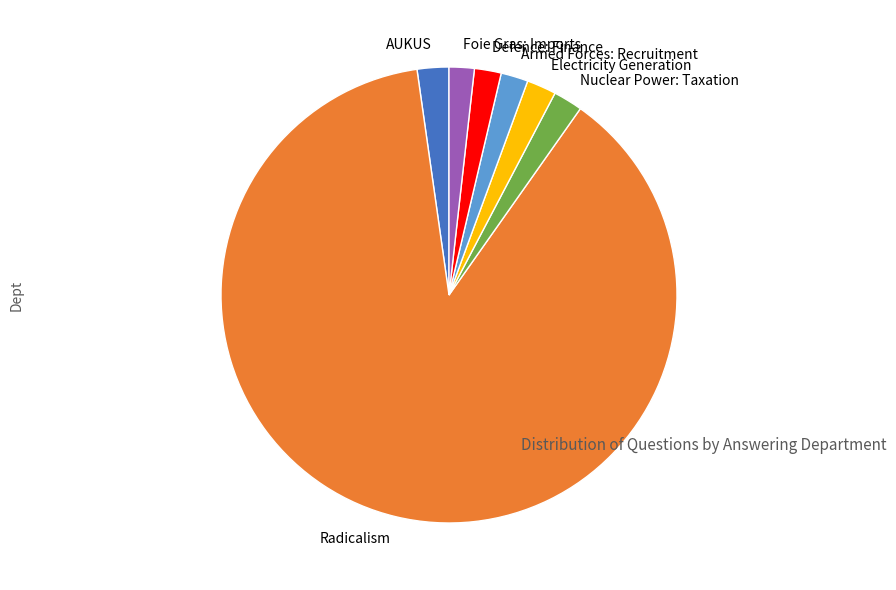

How many slices are in this pie chart?

7